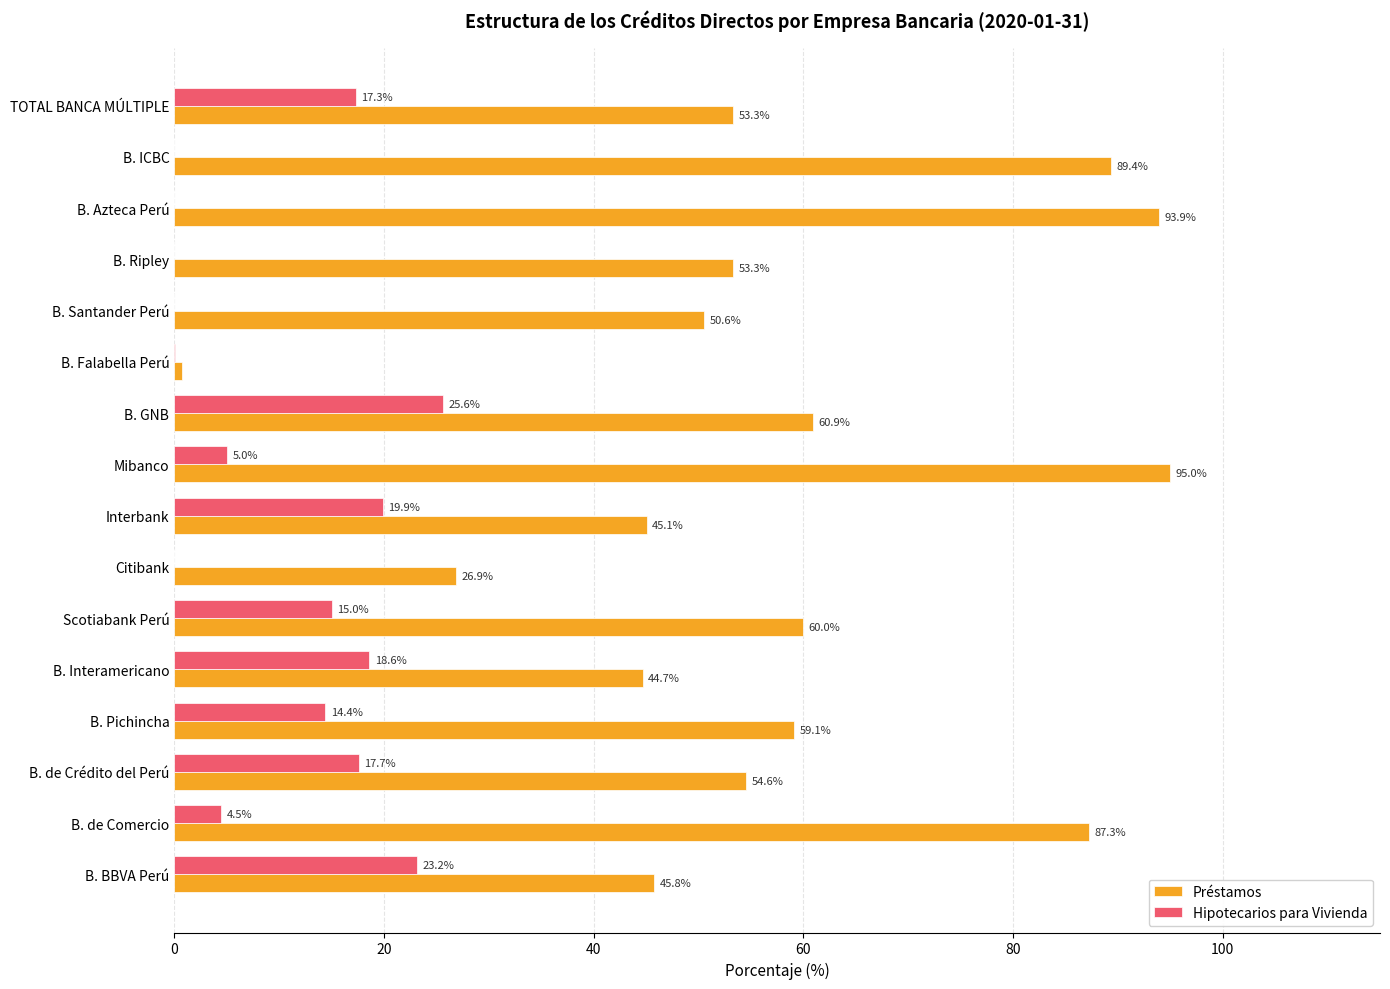

Is the value of Préstamos at B. Azteca Perú greater than the value of Hipotecarios para Vivienda at B. Santander Perú?

Yes